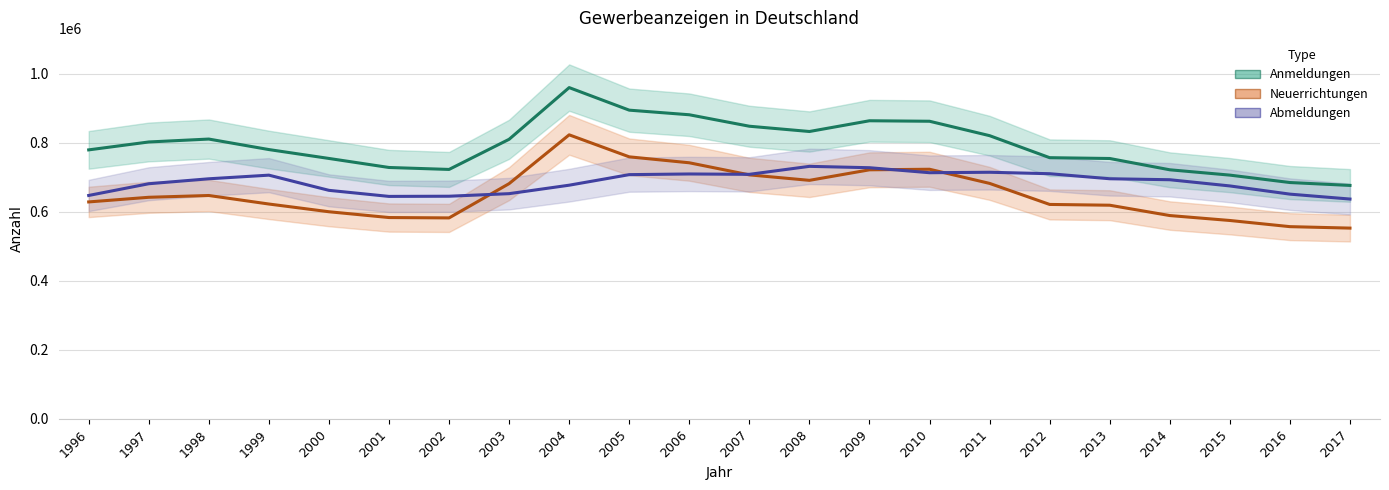

Which series has the largest range (max minus min)?

Anmeldungen